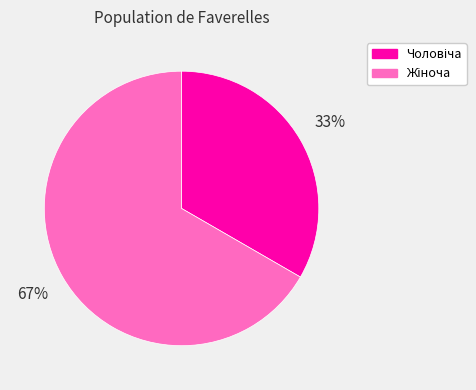

To the nearest percent, what is the average slice percentage?

50%